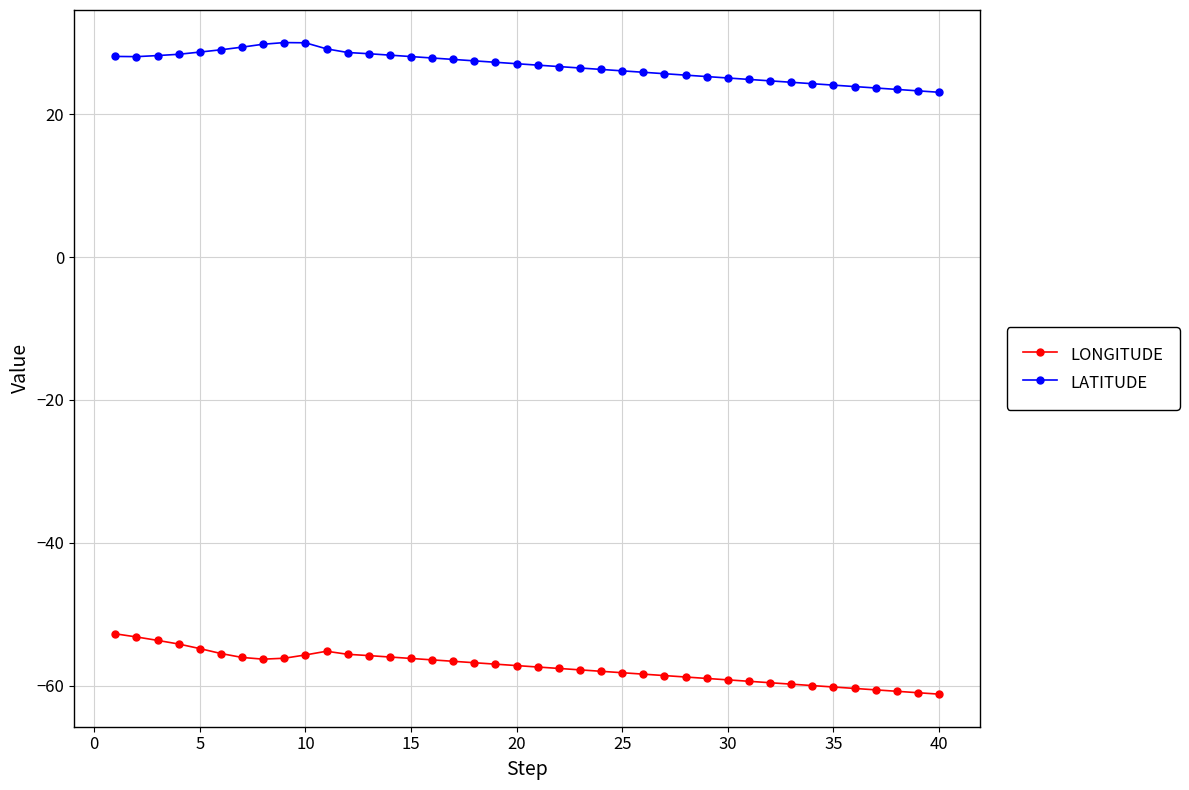

What is the value of the LATITUDE point at the 33rd from the left?

24.5